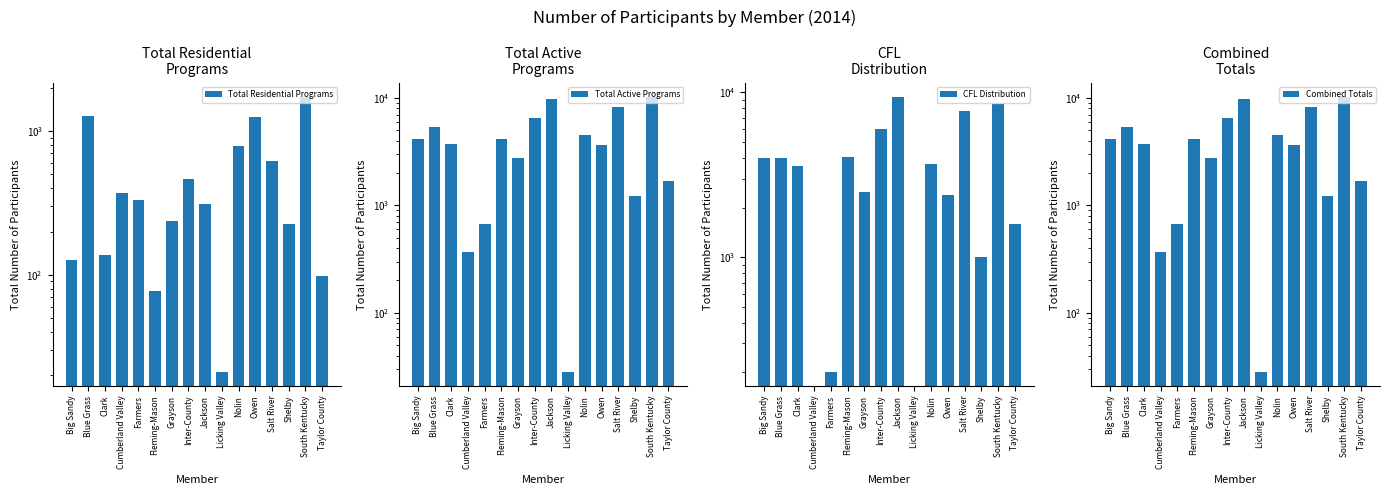

What is the label of the 13th bar from the left?

Salt River